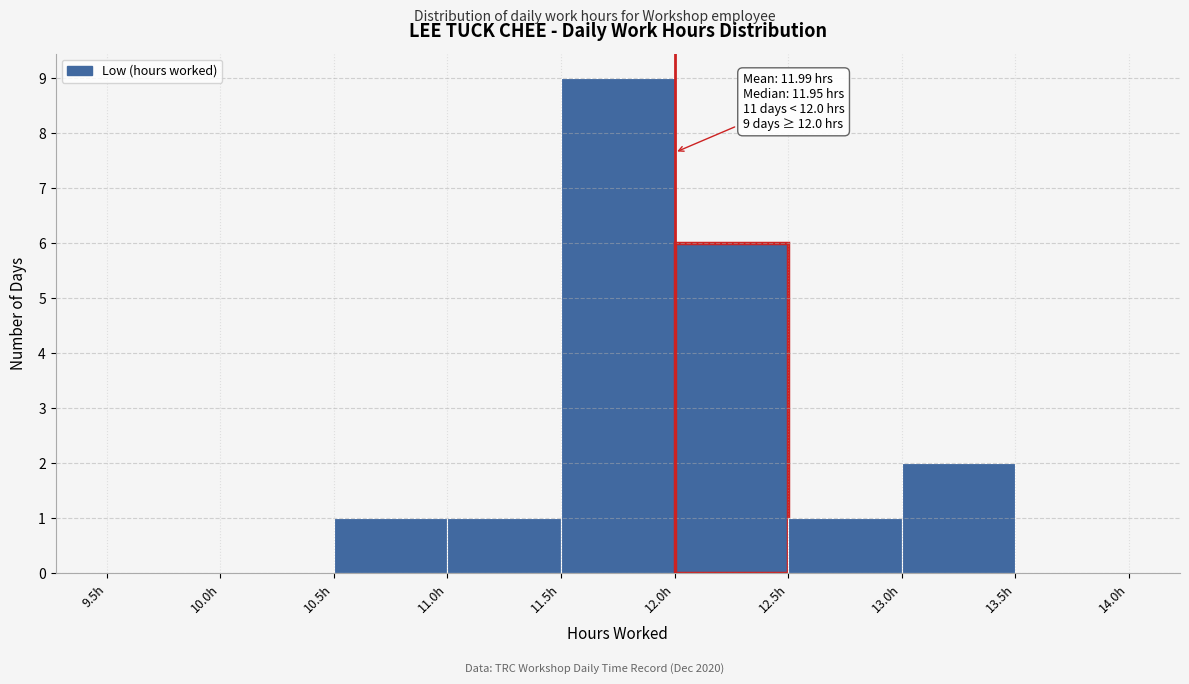

Which range on the x-axis has the tallest bar?

11.5 to 12.0